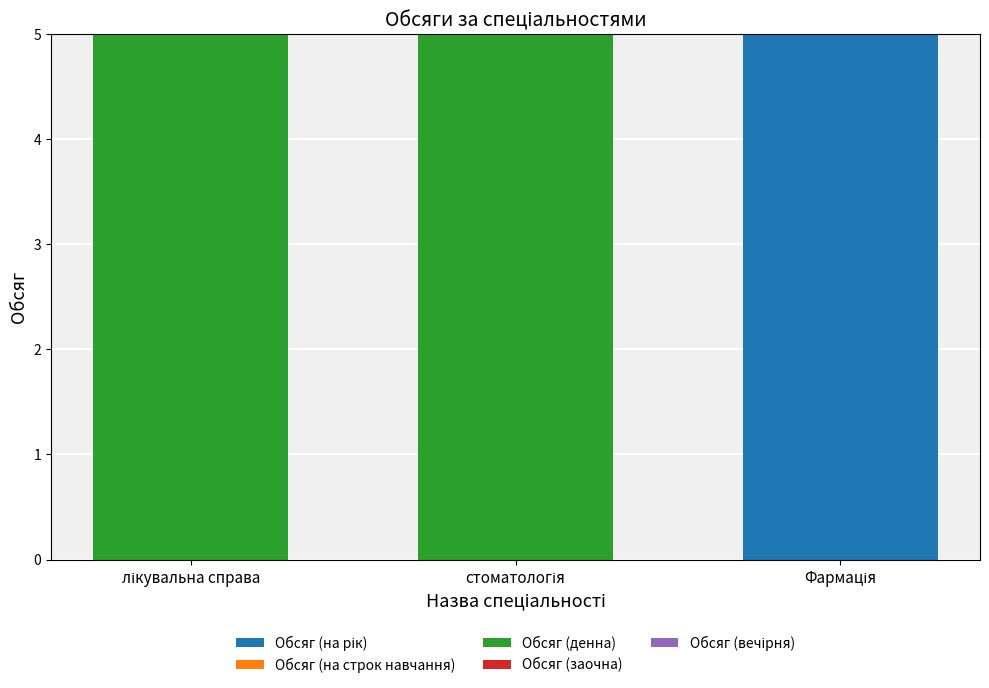

How many distinct data groups are displayed?

2